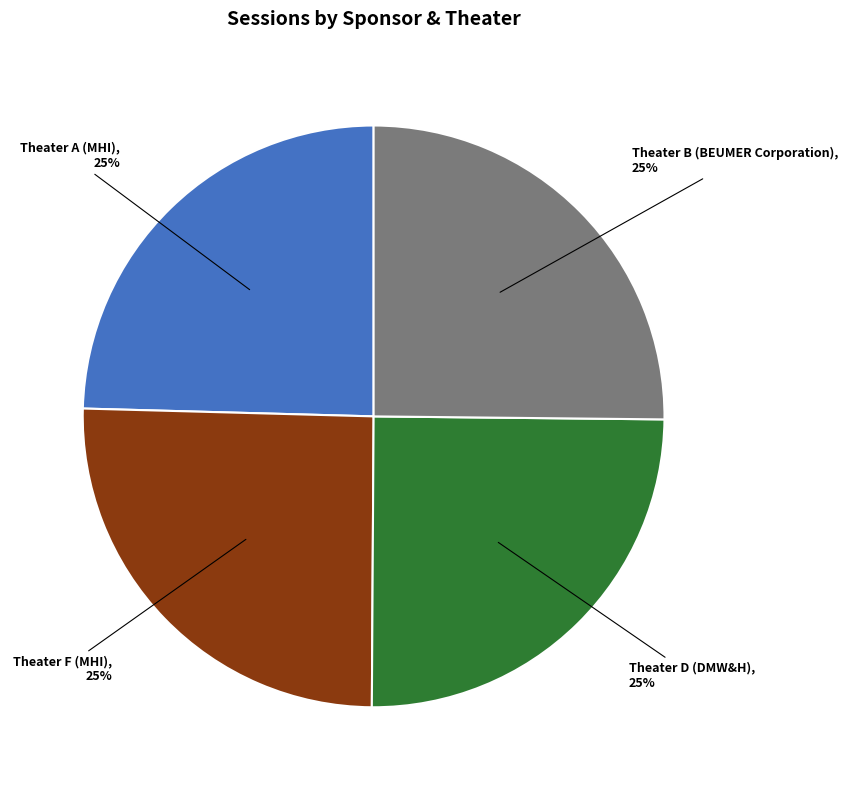

To the nearest percent, what is the average slice percentage?

25%